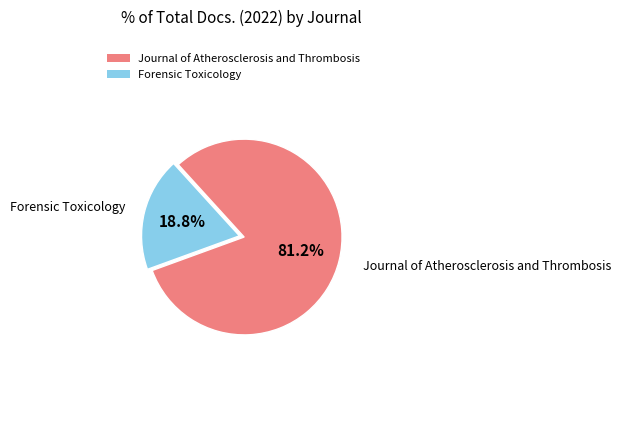

Between Journal of Atherosclerosis and Thrombosis and Forensic Toxicology, which is larger?

Journal of Atherosclerosis and Thrombosis